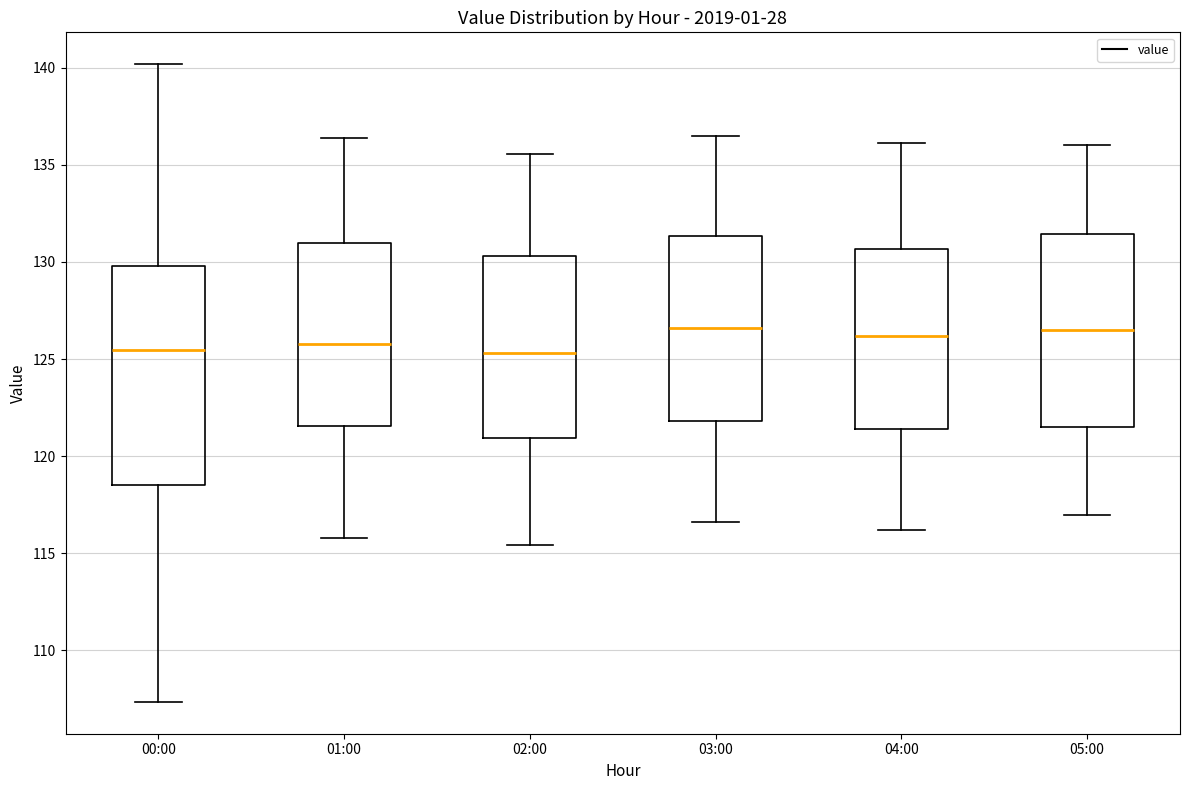

Reading left to right, read every box against the y-axis: the position of its median line, the range the box covers, and the ends of its whiskers. The values are not printed on the chart, so give them approximately, as read against the axis.

00:00: median 125.5, box 118.5 to 130.0, whiskers 107.5 to 140.0
01:00: median 126.0, box 121.5 to 131.0, whiskers 116.0 to 136.5
02:00: median 125.5, box 121.0 to 130.5, whiskers 115.5 to 135.5
03:00: median 126.5, box 122.0 to 131.5, whiskers 116.5 to 136.5
04:00: median 126.0, box 121.5 to 130.5, whiskers 116.0 to 136.0
05:00: median 126.5, box 121.5 to 131.5, whiskers 117.0 to 136.0